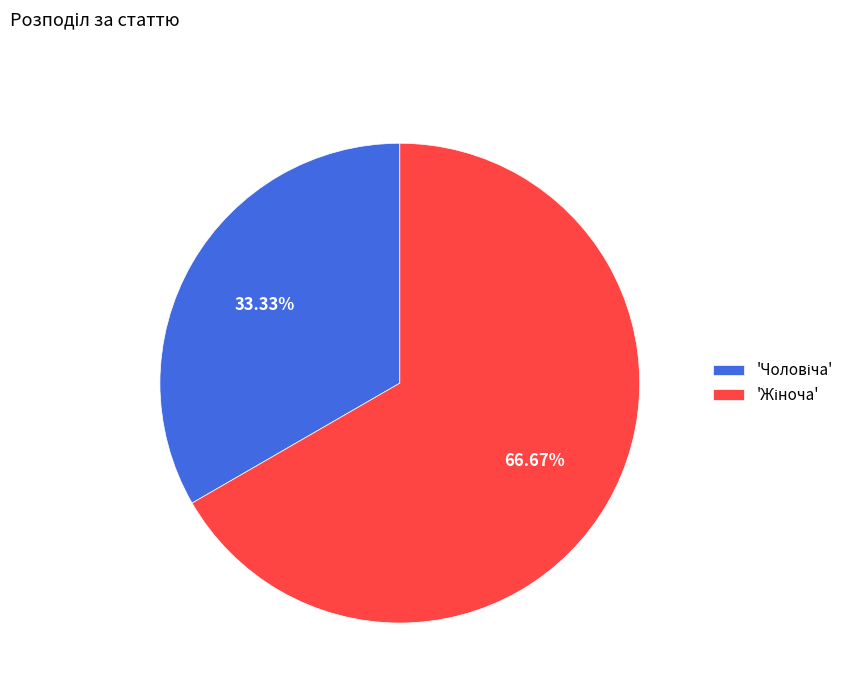

Is there a majority slice in this chart?

Yes